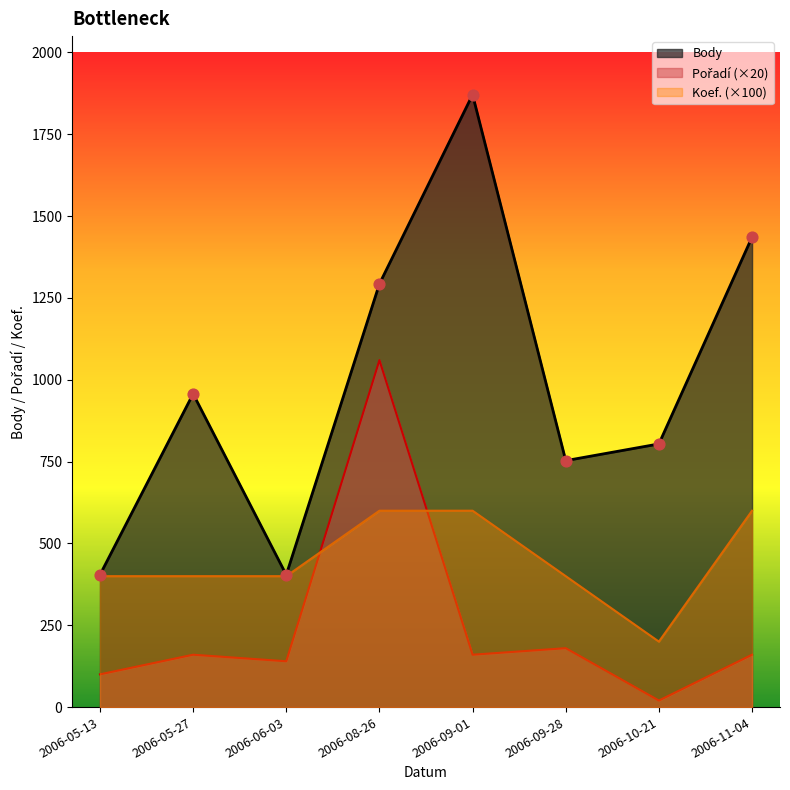

Which series has the widest spread of Y values?

Body